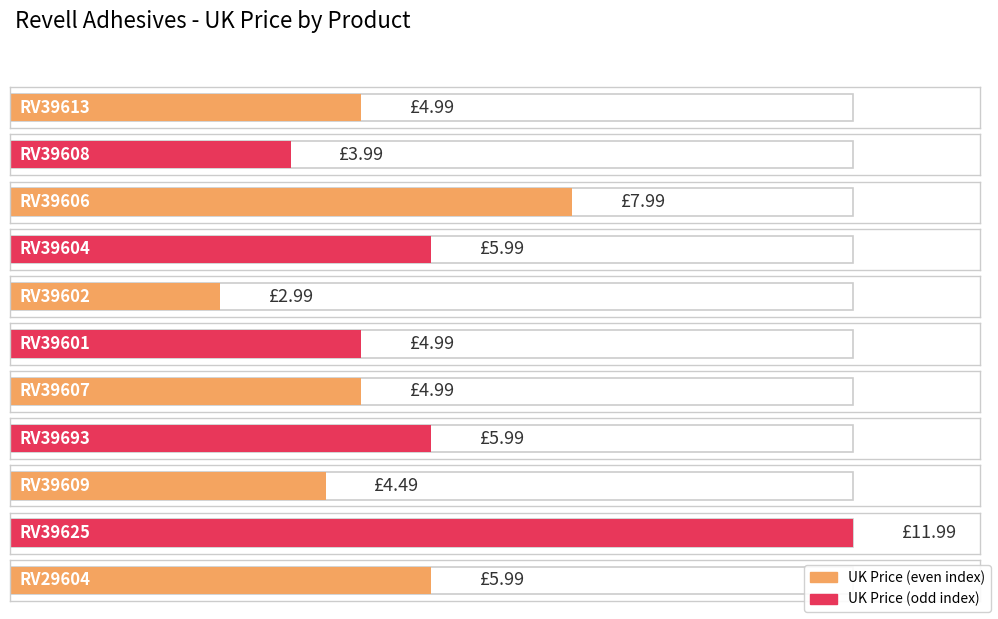

How many values are below 4?

2